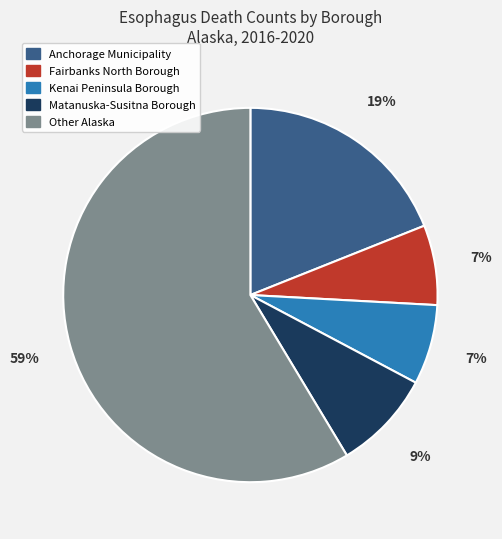

The Kenai Peninsula Borough slice represents 15% of the pie. True or false?

False